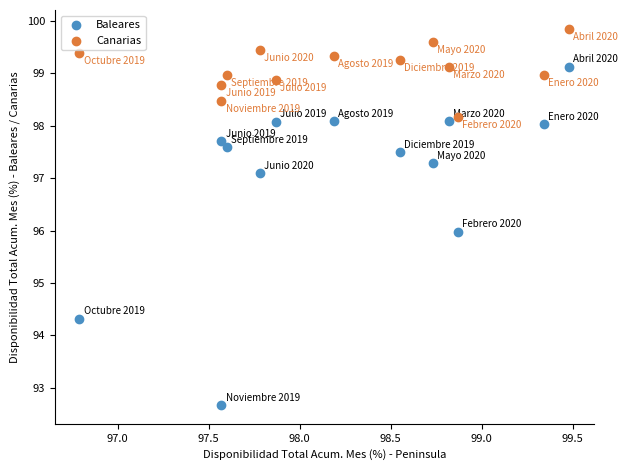

Which series has the widest spread of Y values?

Baleares